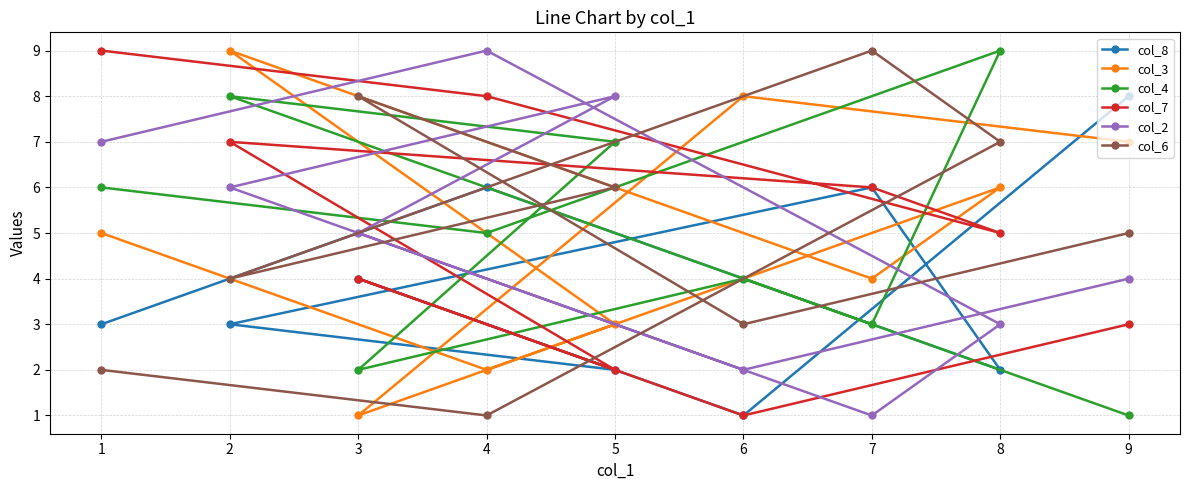

Which series has the largest range (max minus min)?

col_3